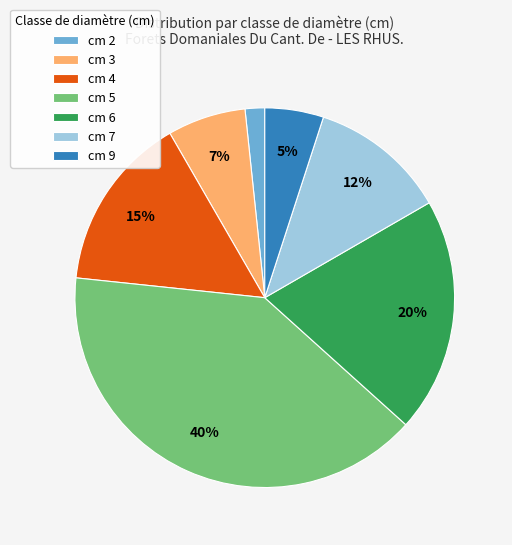

How many slices are in this pie chart?

7